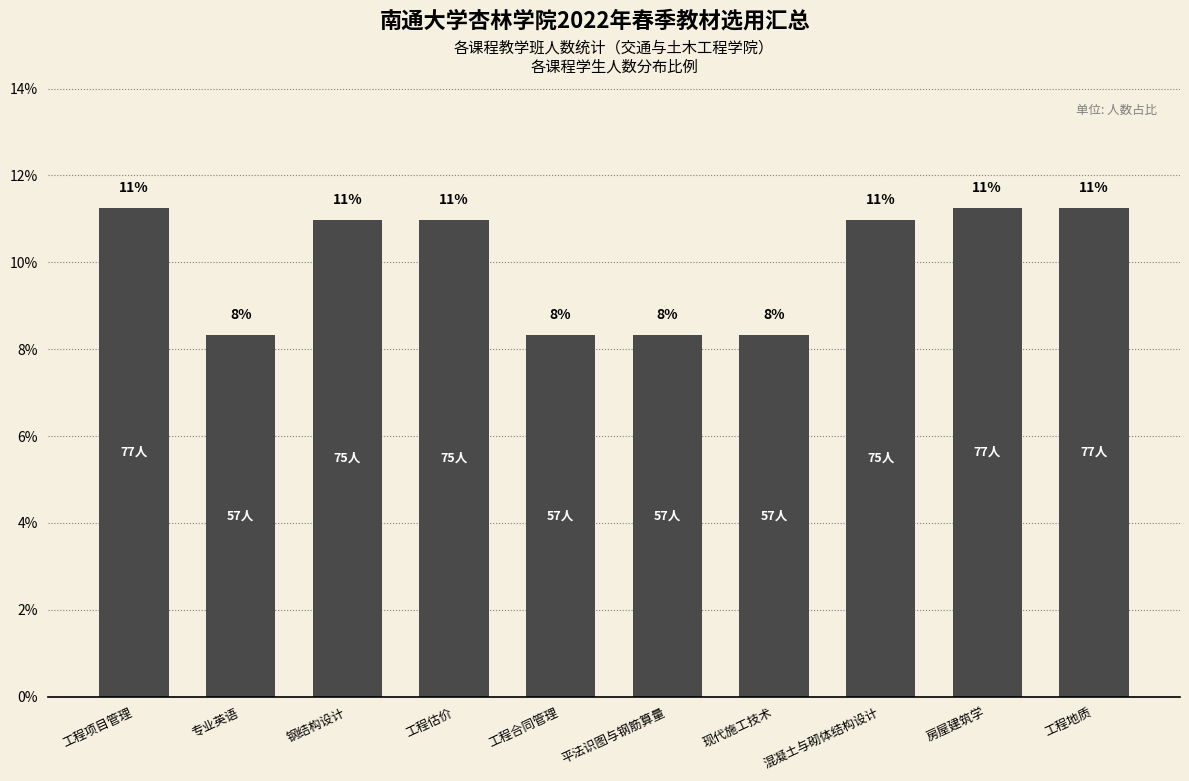

The chart shows a value of 14.4 at 工程合同管理. True or false?

False